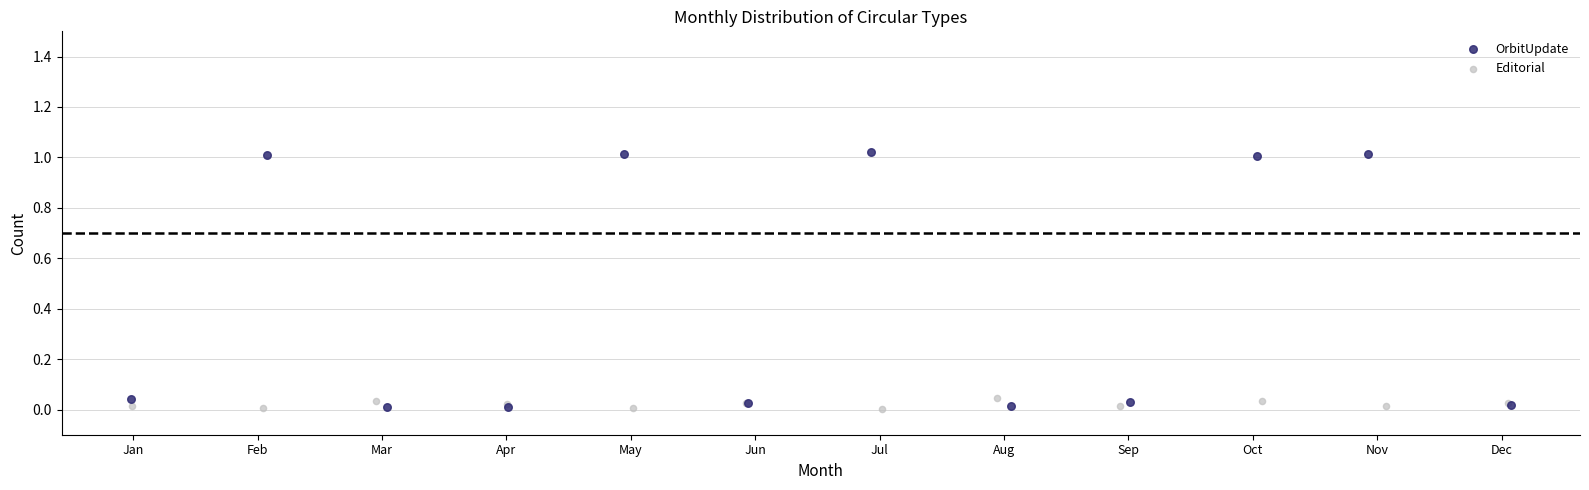

Which series has the largest Y range (max minus min)?

OrbitUpdate